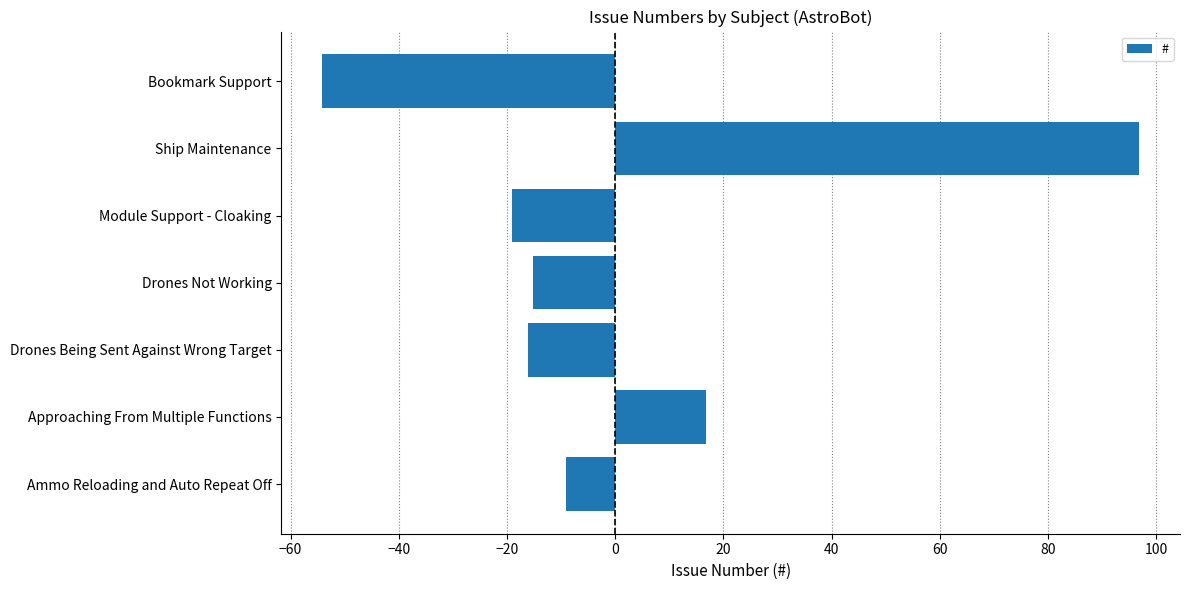

What is the difference between the maximum and minimum values?

151.0